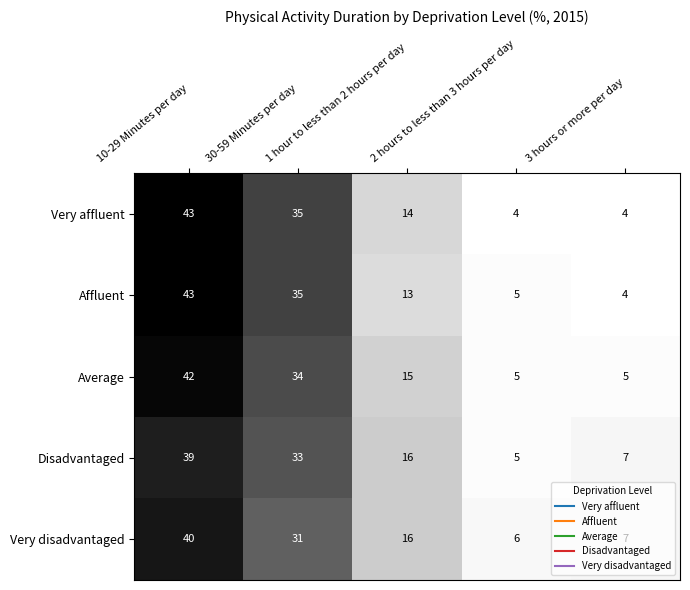

How many series are shown in this chart?

5